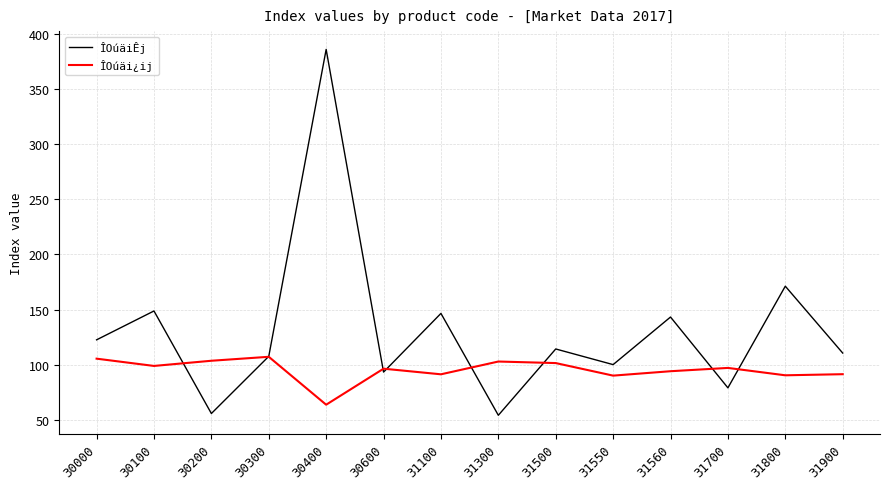

Which series has the widest spread of values?

ÎOúäiÊj